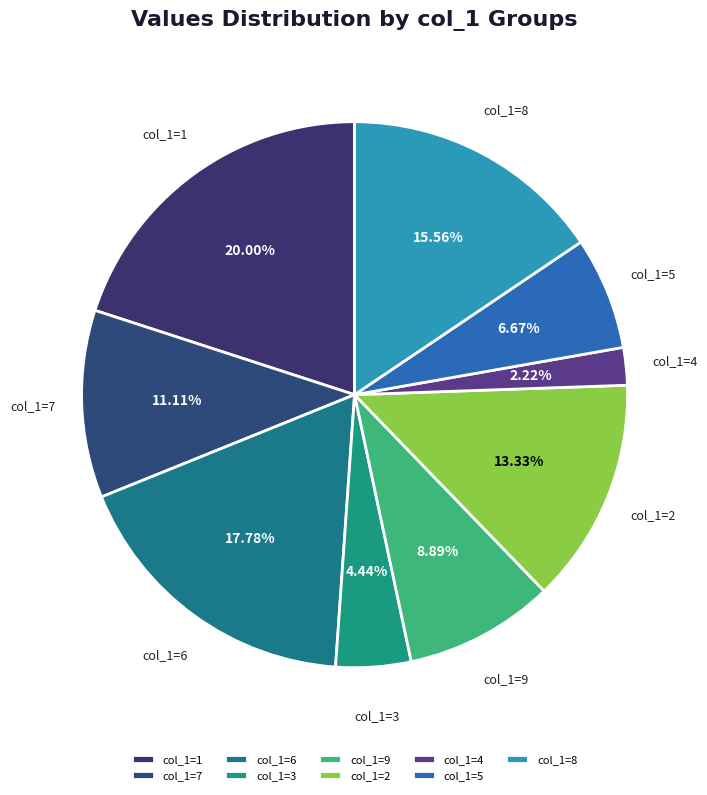

Does col_1=4 account for over 50% of the chart?

No